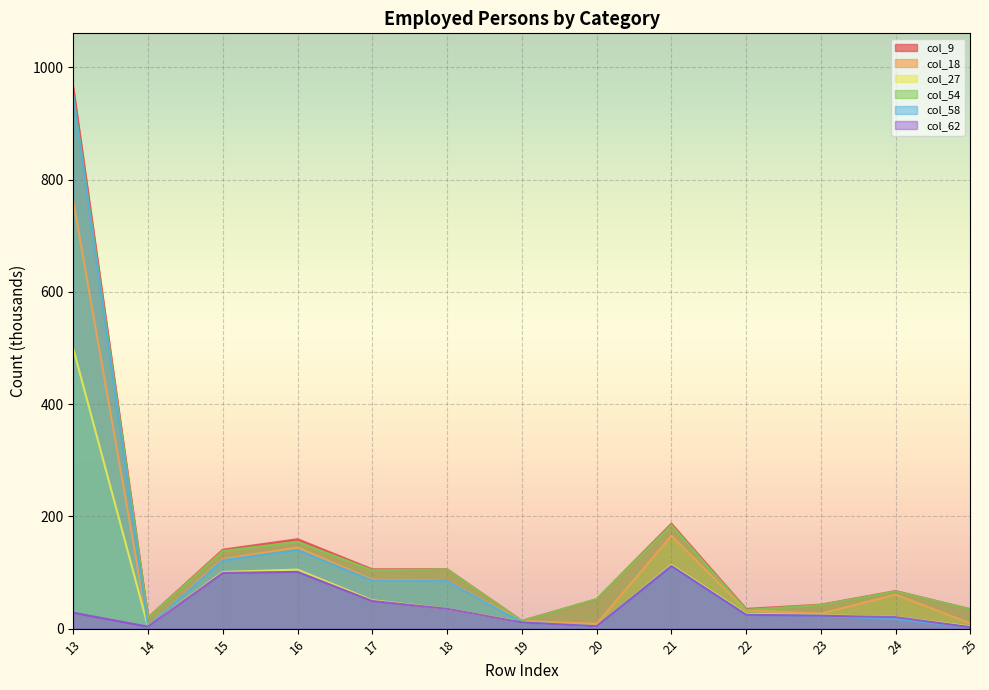

How many values in the col_18 series exceed 60?

7